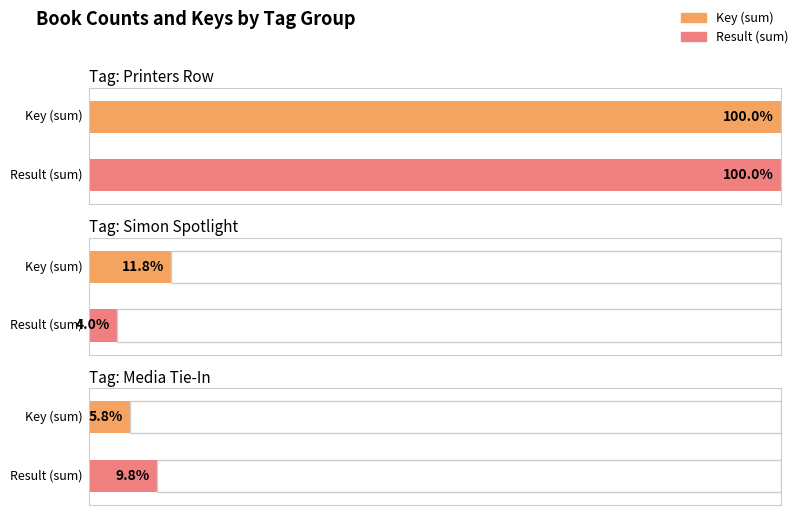

Is it true that Key equals 190105757 at Printers Row?

True